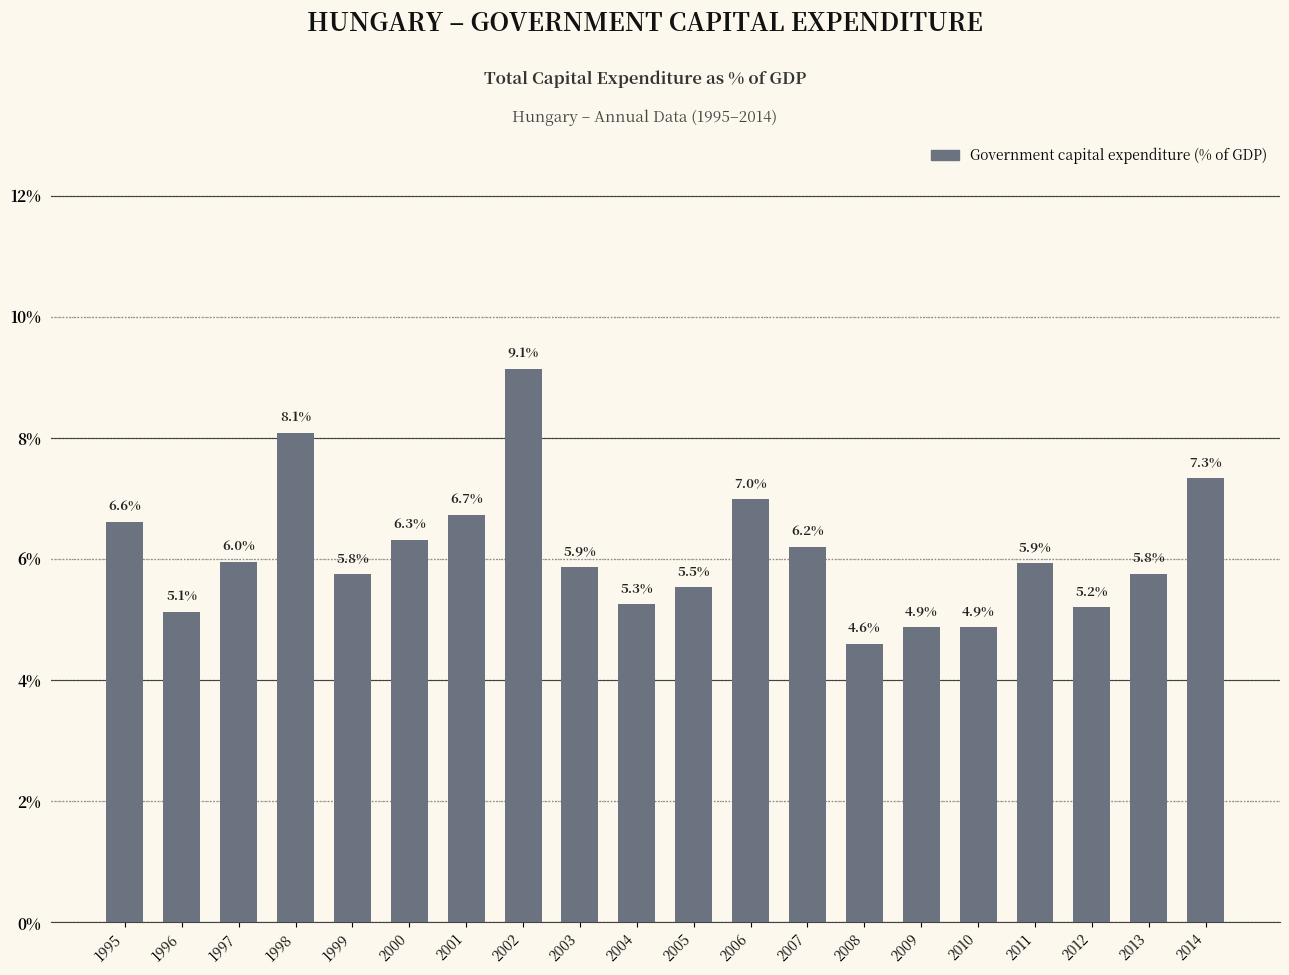

What is the value of the 17th bar from the left?

5.9